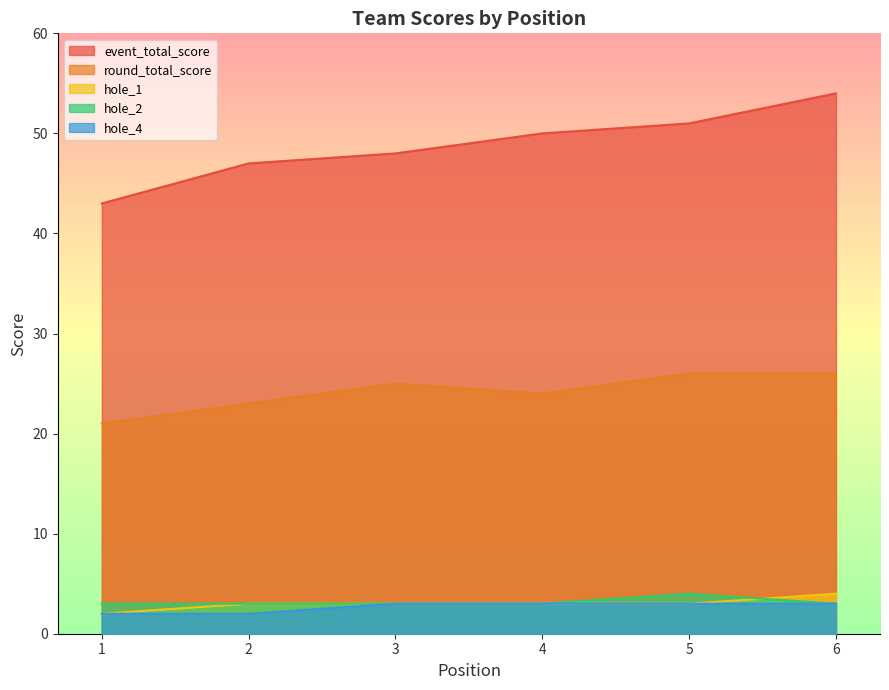

At which category is the sum across all series the highest?

6